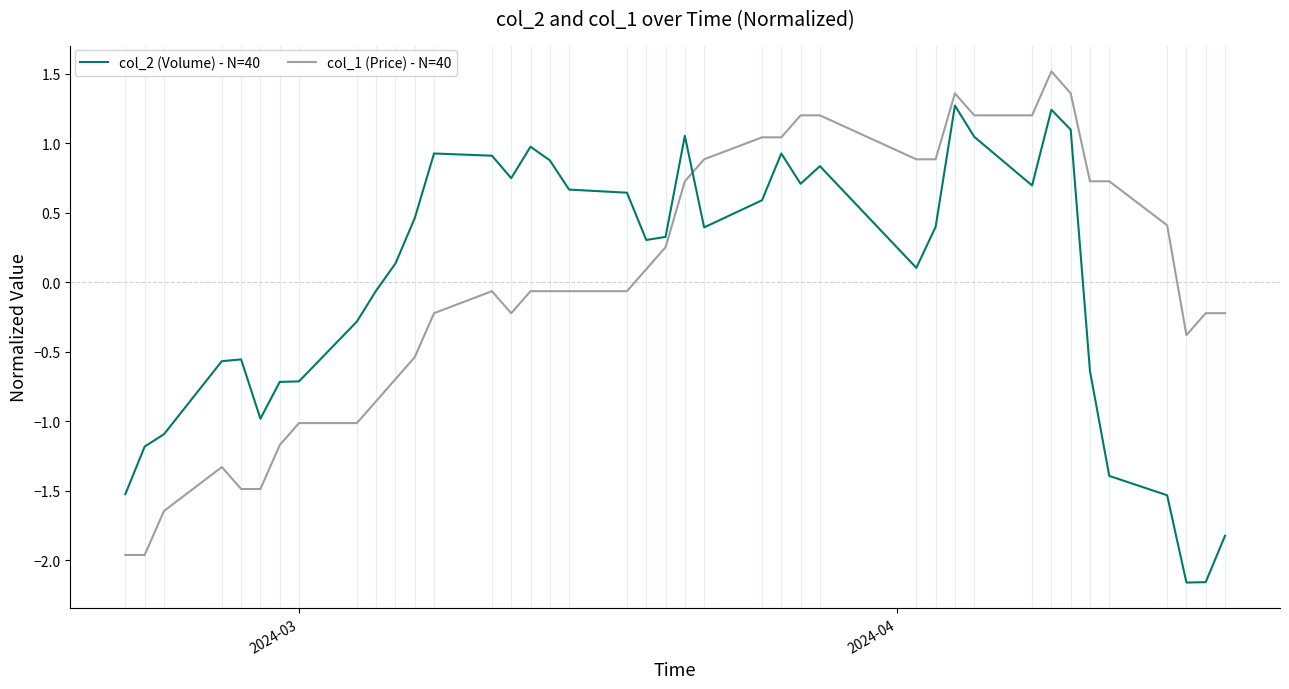

How many lines are shown in the chart?

2